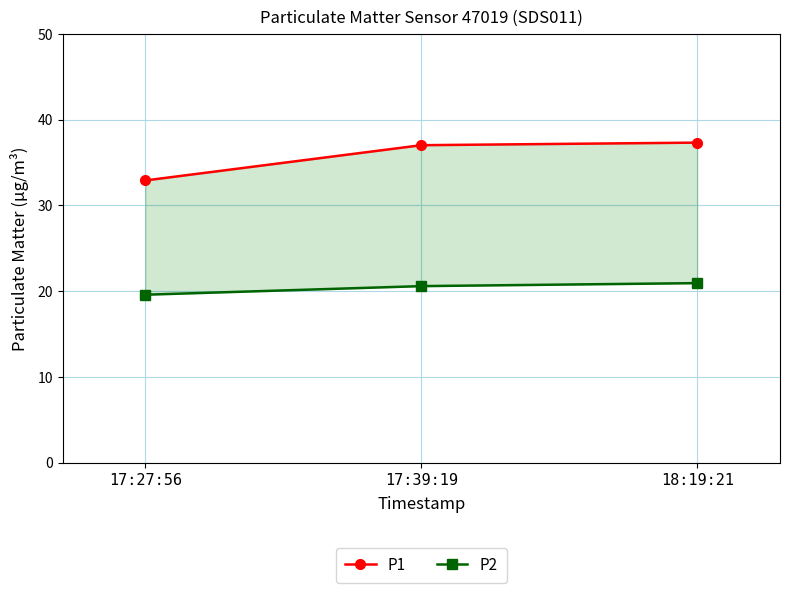

At which label is P1 closest to 35?

17:39:19